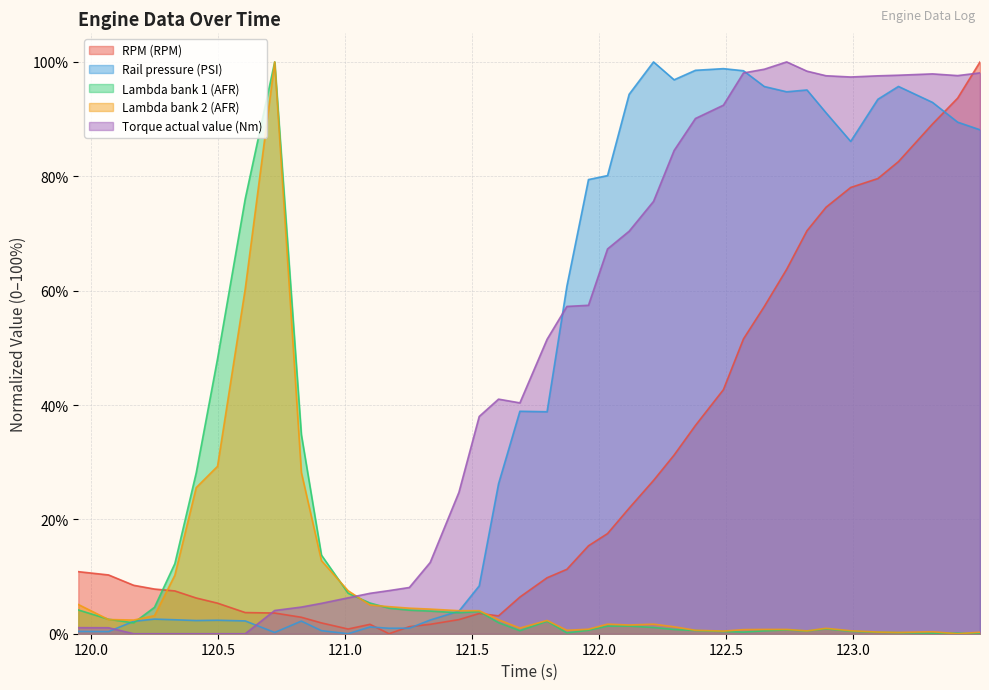

How many lines are shown in the chart?

5